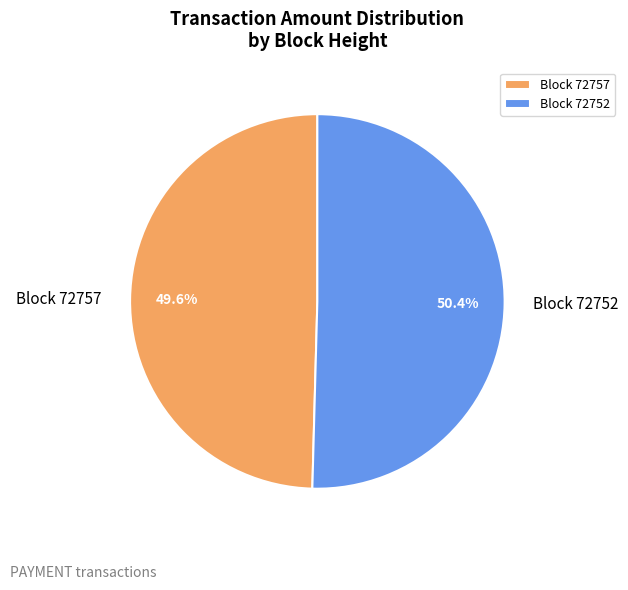

Which slice represents more than half of the pie?

Block 72752